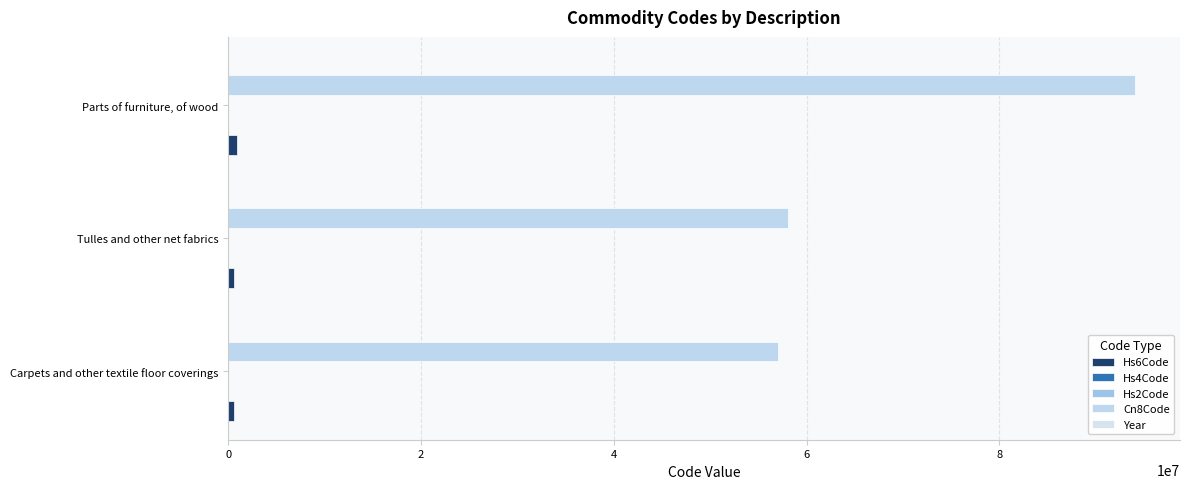

Count the number of data series in this chart.

5